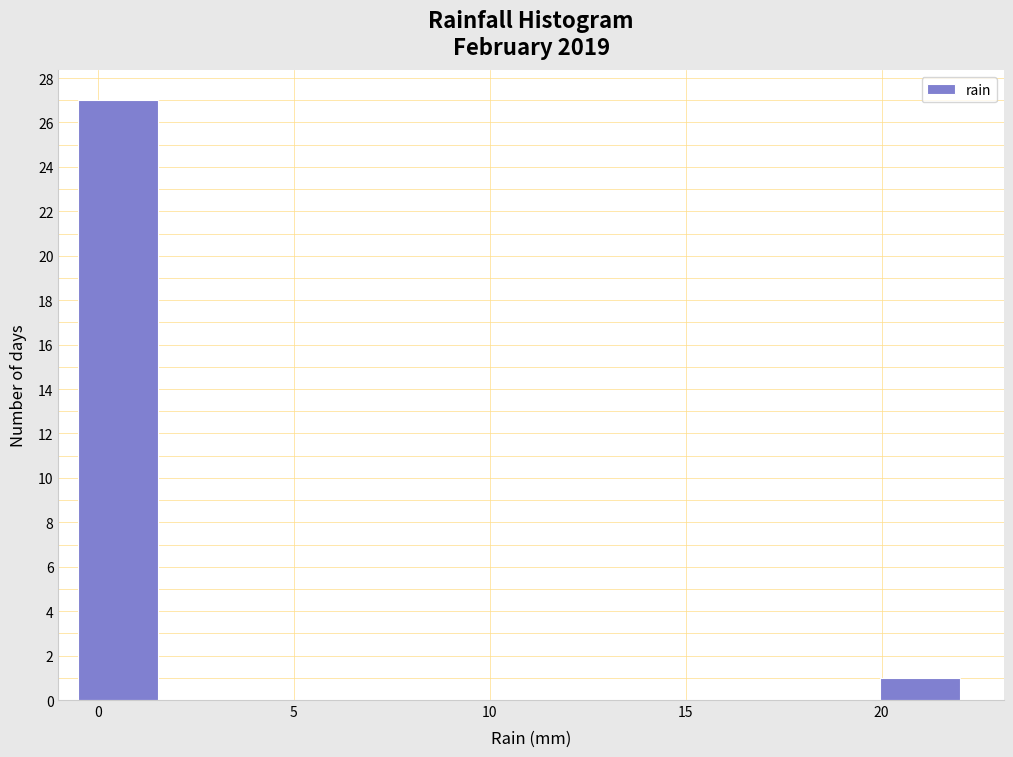

Reading left to right, list every bar in this chart as the range it spans on the x-axis followed by its height. Neither the bar edges nor the heights are printed on the chart, so give them approximately, as read against the axes.

-0.5 to 1.5: 27
1.5 to 3.5: 0
3.5 to 5.5: 0
5.5 to 7.5: 0
7.5 to 9.5: 0
9.5 to 12.0: 0
12.0 to 14.0: 0
14.0 to 16.0: 0
16.0 to 18.0: 0
18.0 to 20.0: 0
20.0 to 22.0: 1